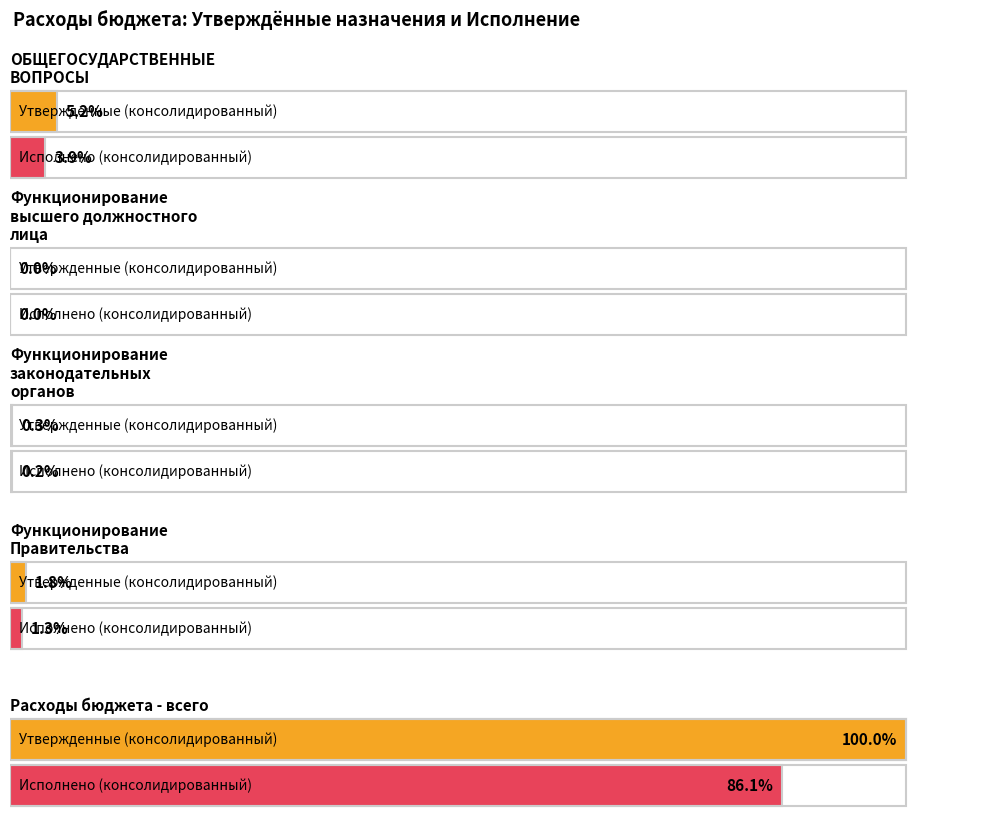

Which has a higher value, ОБЩЕГОСУДАРСТВЕННЫЕ
ВОПРОСЫ or Функционирование
высшего должностного
лица?

ОБЩЕГОСУДАРСТВЕННЫЕ
ВОПРОСЫ